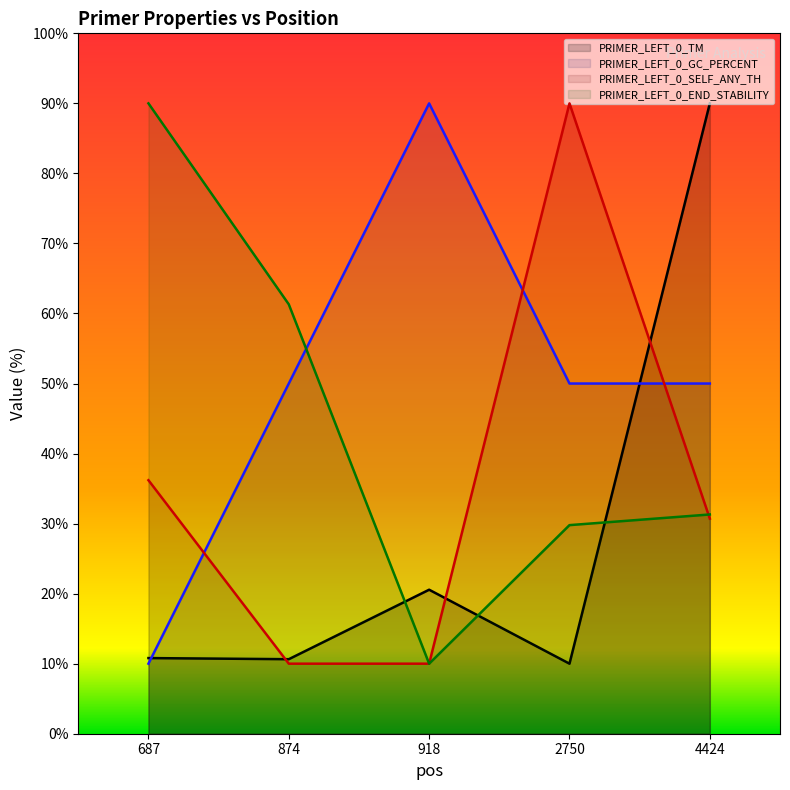

What is the value of the PRIMER_LEFT_0_SELF_ANY_TH point at the 5th from the left?

30.7